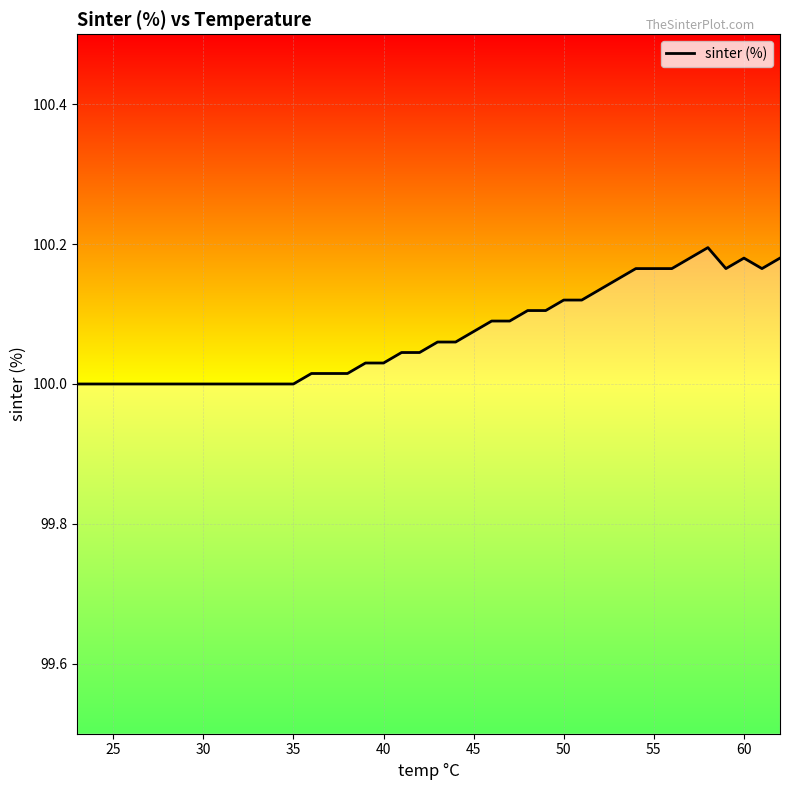

Reading left to right, extract all data points from this chart.

100.0	100.0	100.0	100.0	100.0	100.0	100.0	100.0	100.0	100.0	100.0	100.0	100.0	100.0	100.0	100.0	100.0	100.0	100.0	100.0	100.1	100.1	100.1	100.1	100.1	100.1	100.1	100.1	100.1	100.1	100.2	100.2	100.2	100.2	100.2	100.2	100.2	100.2	100.2	100.2